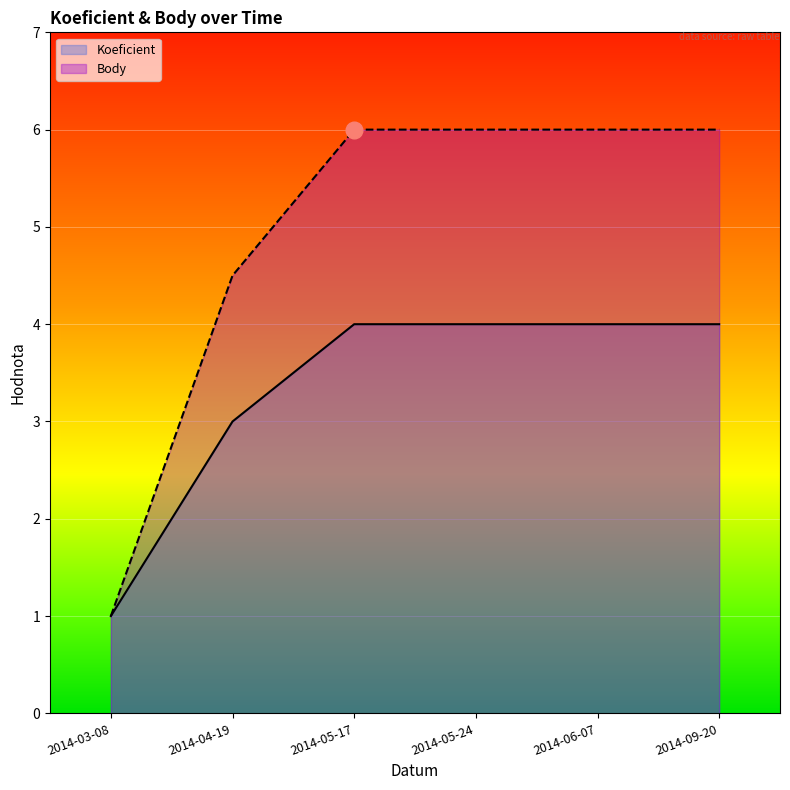

What is the greatest value displayed?

6.0